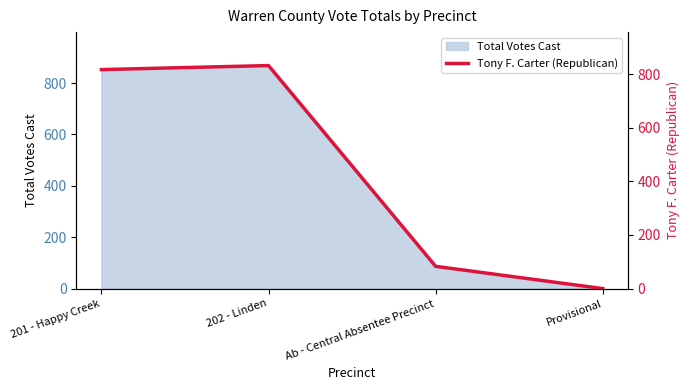

Where does the data first go above 817?

202 - Linden